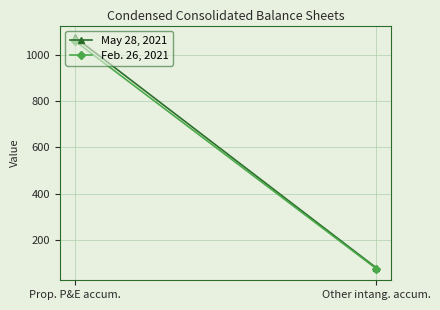

Which series changed the most between Prop. P&E accum. and Other intang. accum.?

May 28, 2021